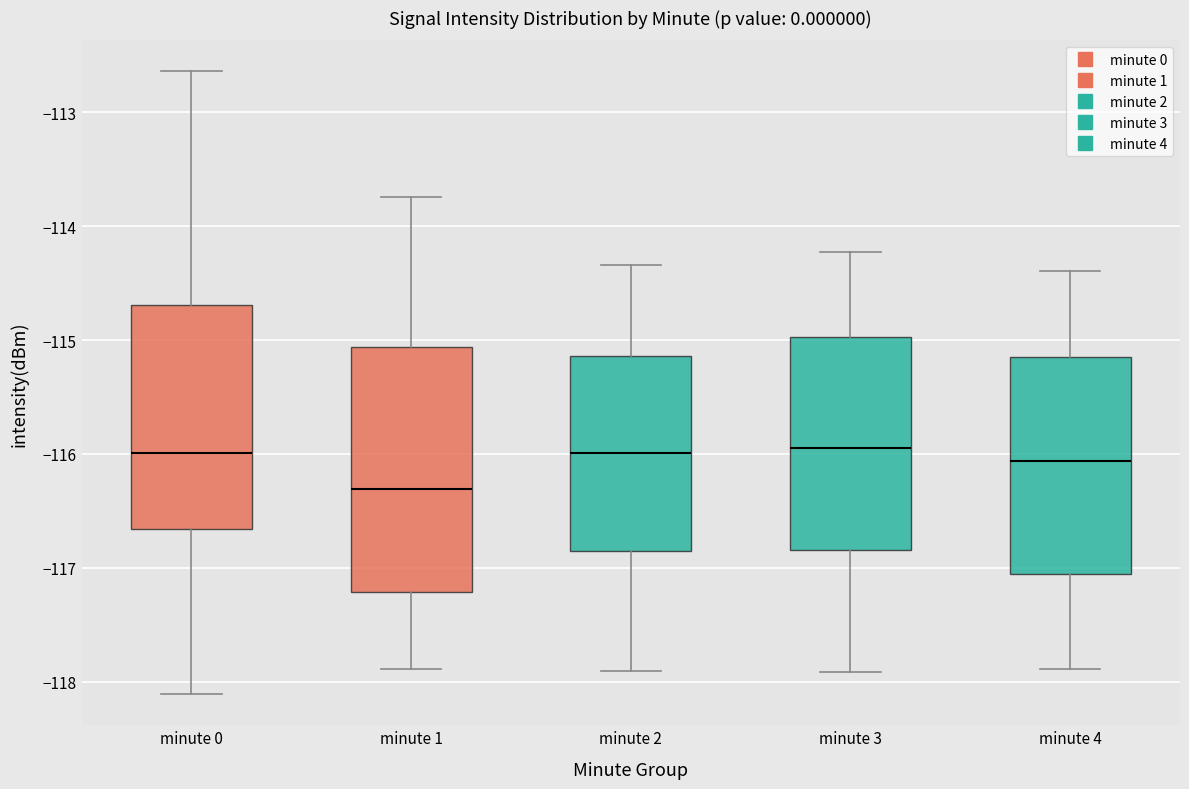

Where does the lower whisker of the box for minute 1 end on the y-axis? The values are not printed on the chart, so give them approximately, as read against the axis.

-117.9